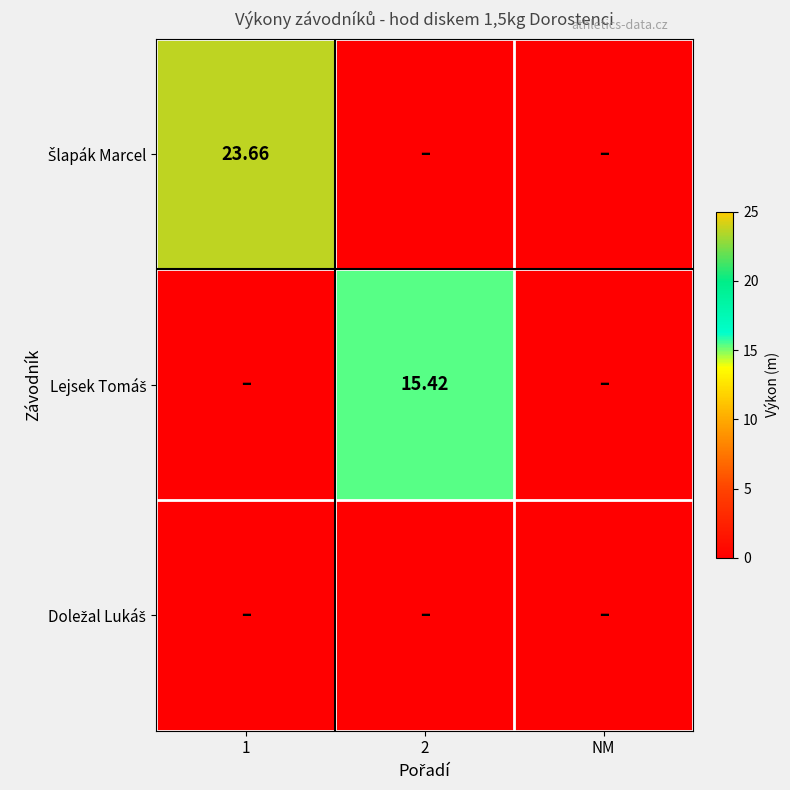

What is the maximum value shown in the chart?

23.7